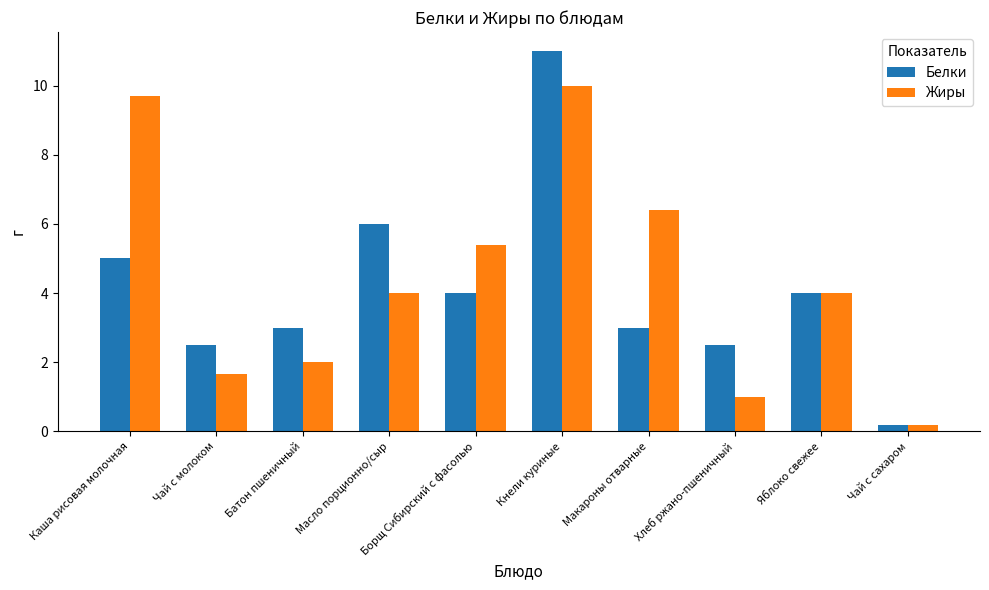

Reading right to left, extract all data points from this chart.

Белки: 0.2	4.0	2.5	3.0	11.0	4.0	6.0	3.0	2.5	5.0
Жиры: 0.2	4.0	1.0	6.4	10.0	5.4	4.0	2.0	1.7	9.7